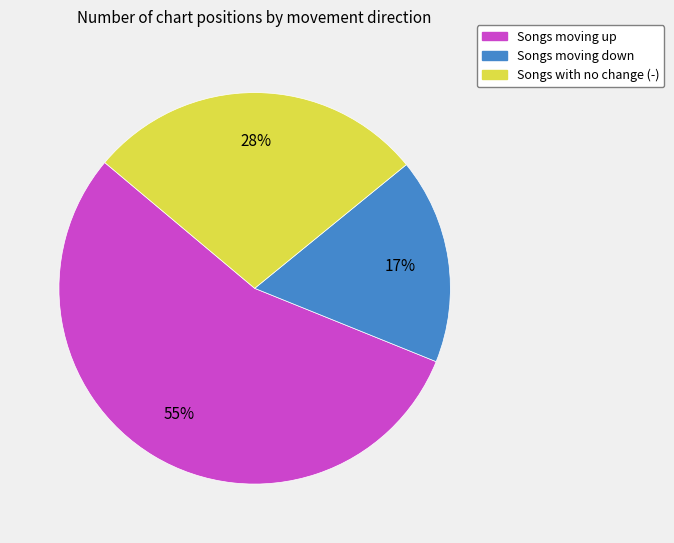

To the nearest percent, what is the average slice percentage?

33%